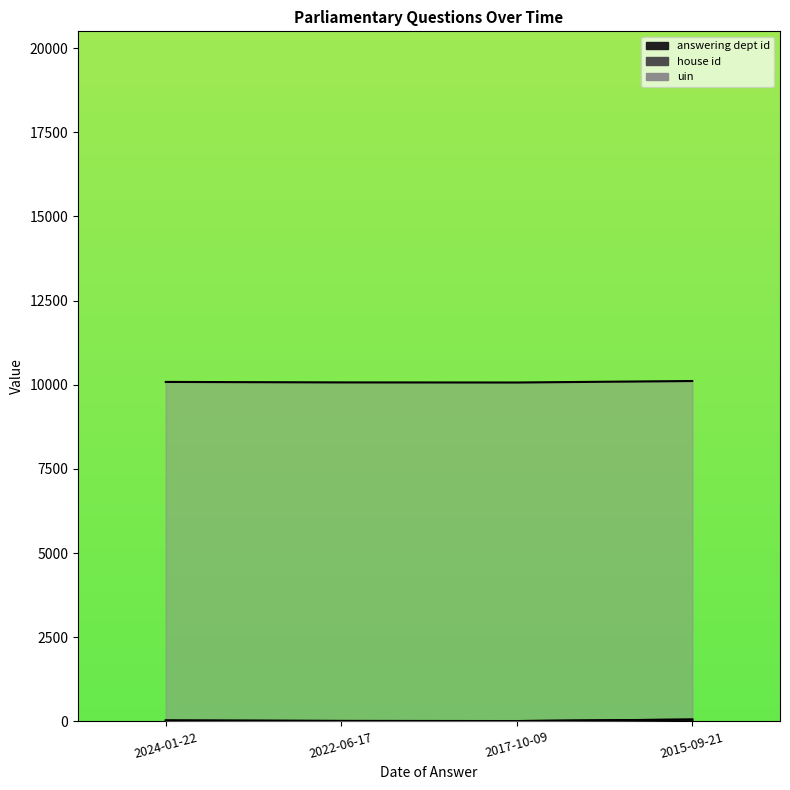

Count the number of categories in the chart.

4